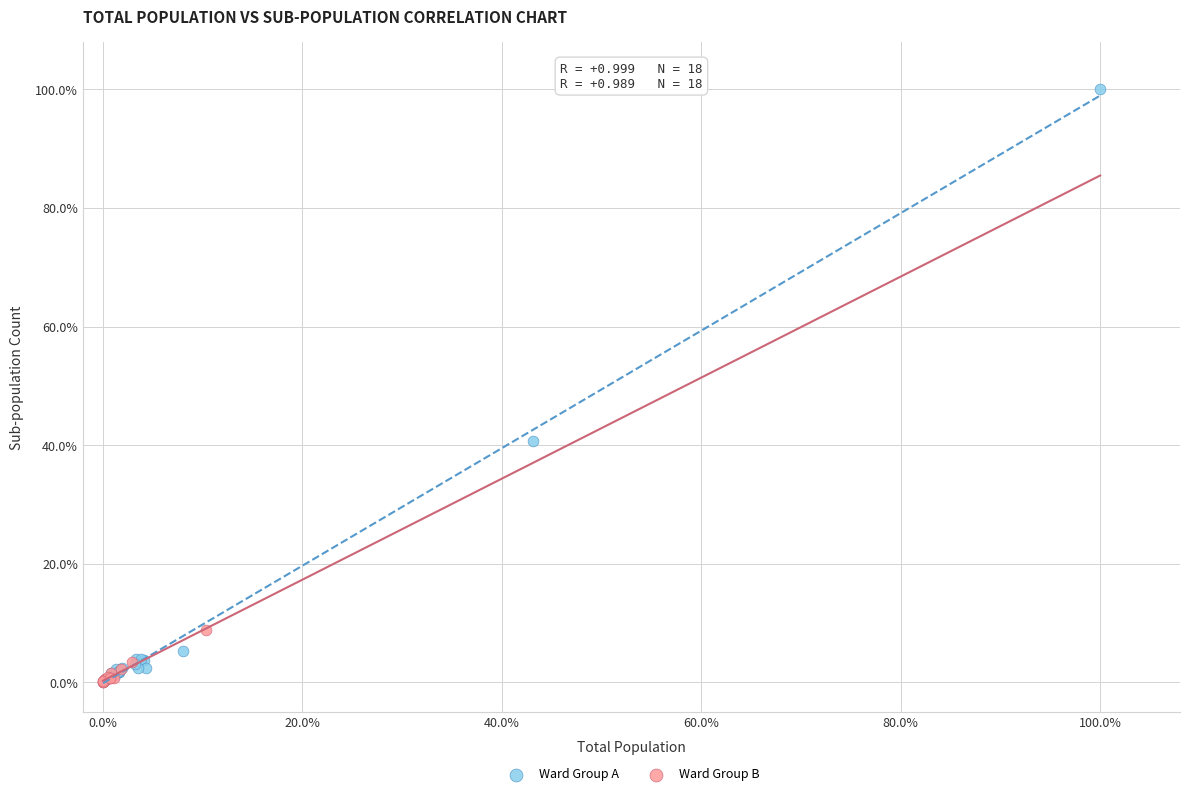

Which series contains the highest Y value?

Ward Group A